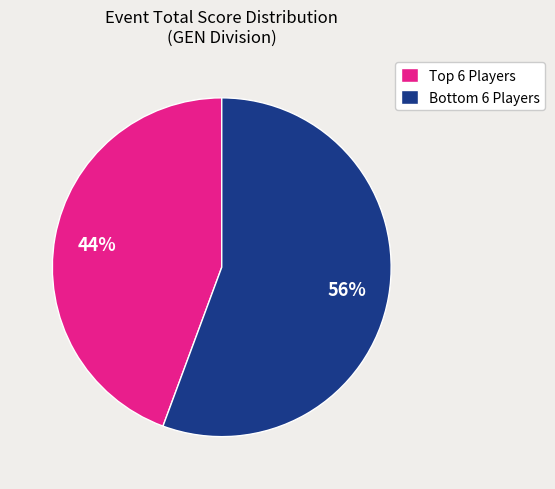

Rank the categories by value from lowest to highest.

Top 6 Players, Bottom 6 Players